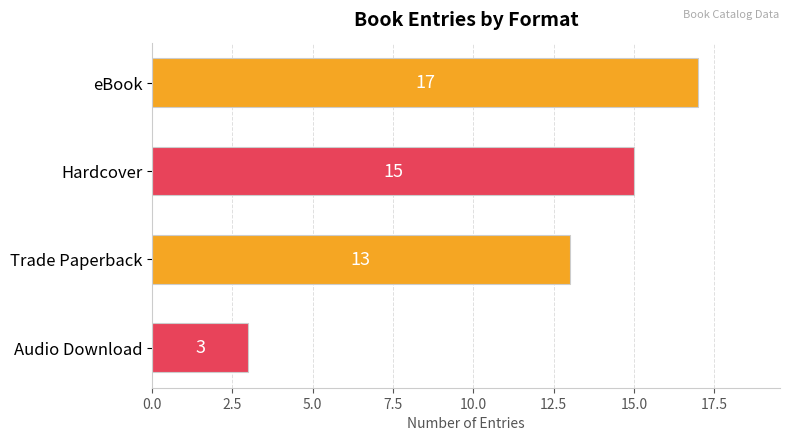

List the labels in order of value, smallest first.

Audio Download, Trade Paperback, Hardcover, eBook